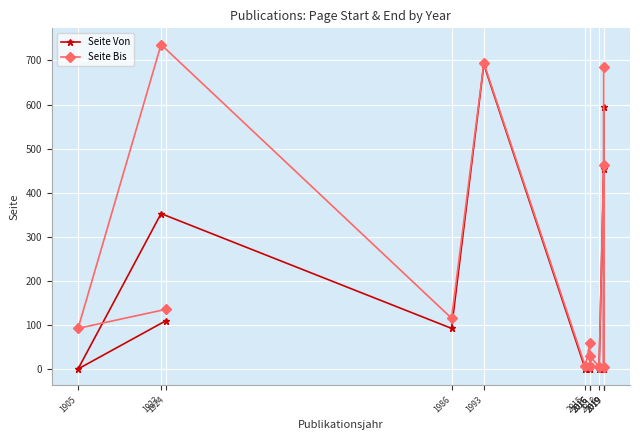

What are all the series names shown in the legend?

Seite Von, Seite Bis